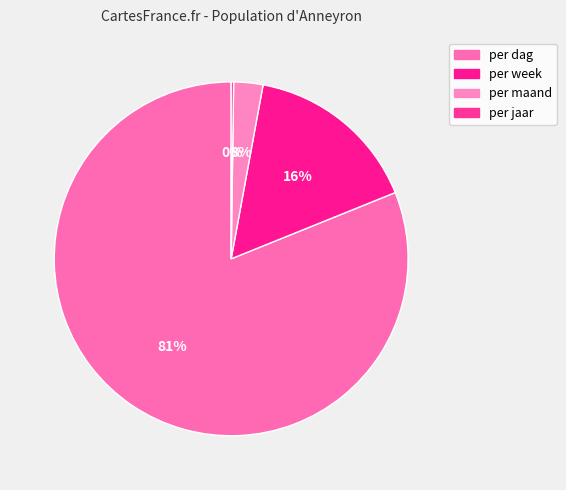

How many segments does this pie chart have?

4